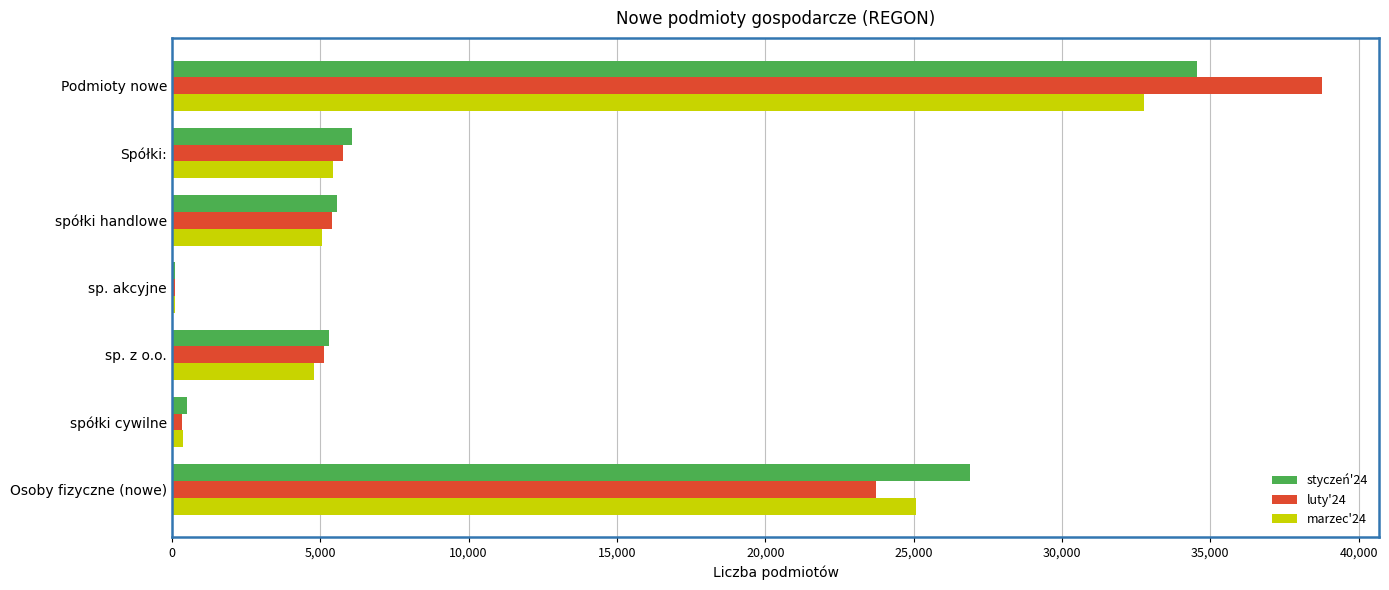

Which label corresponds to the largest value in the chart?

Podmioty nowe